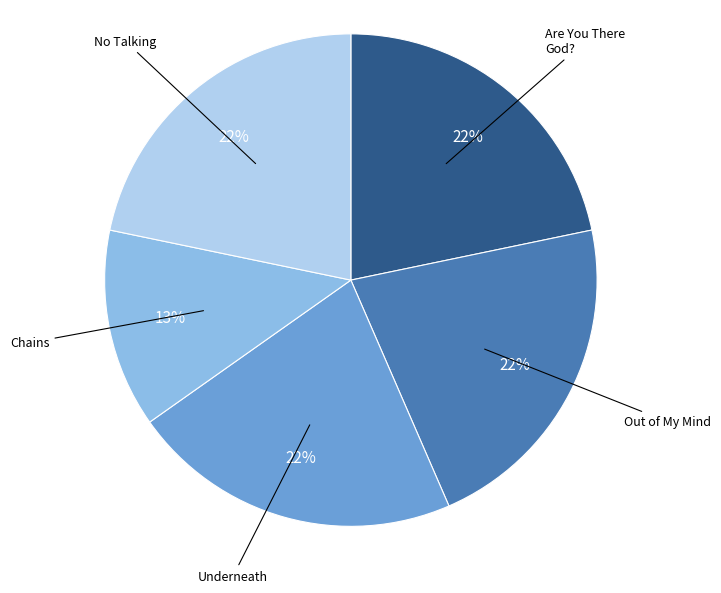

True or false: Chains accounts for 20% of the total.

False